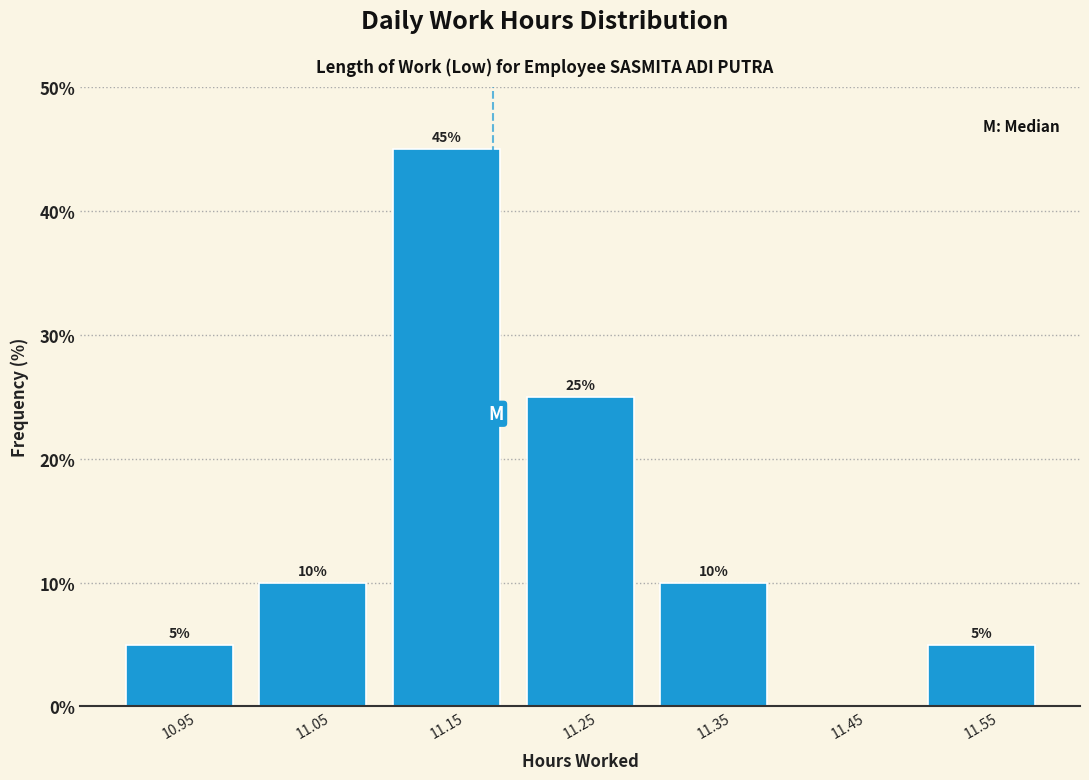

Over which range of the x-axis is the bar tallest?

11.1 to 11.2